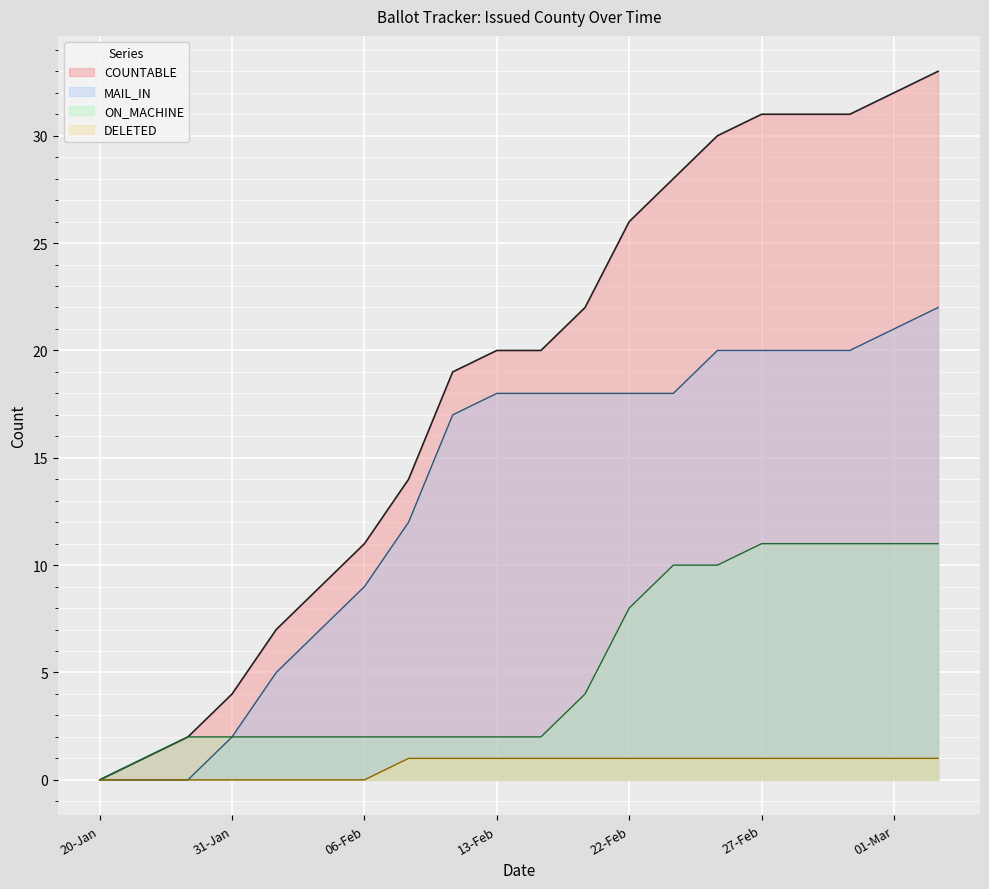

At which category is the sum across all series the highest?

03-Mar